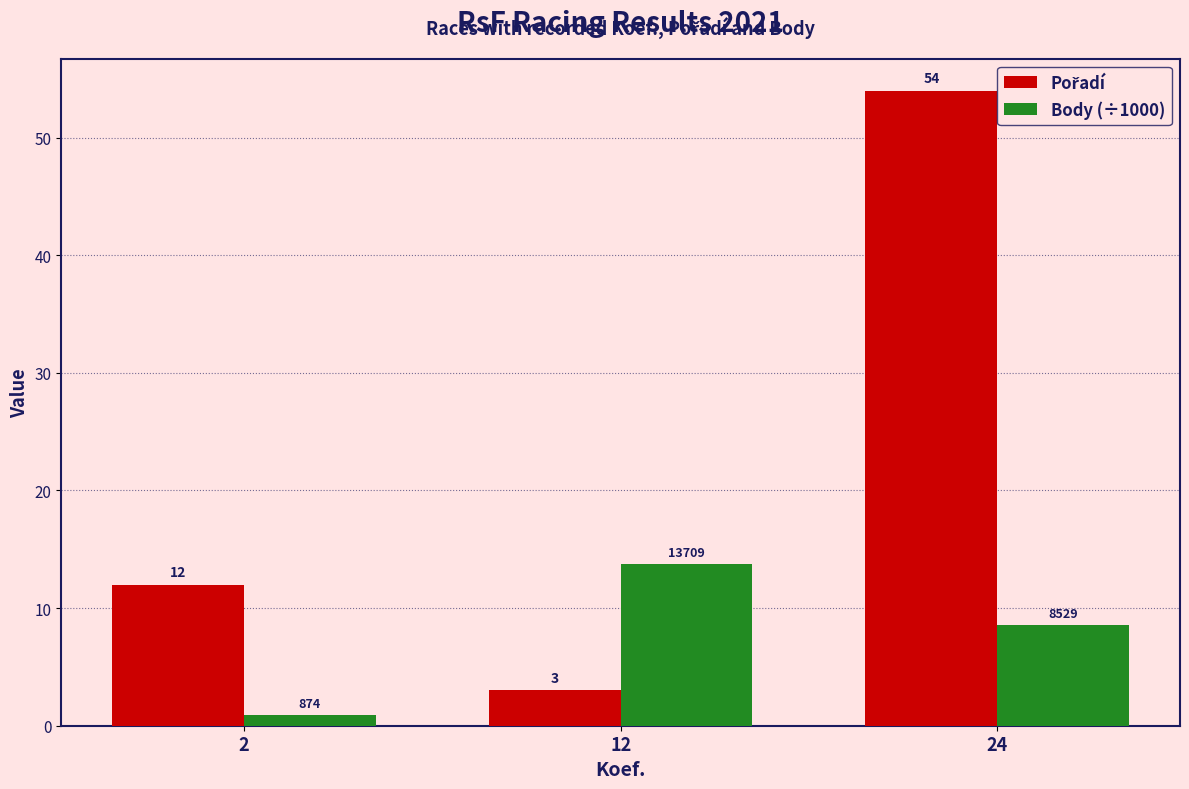

The value of Body (÷1000) at 12 is 20.6. True or false?

False